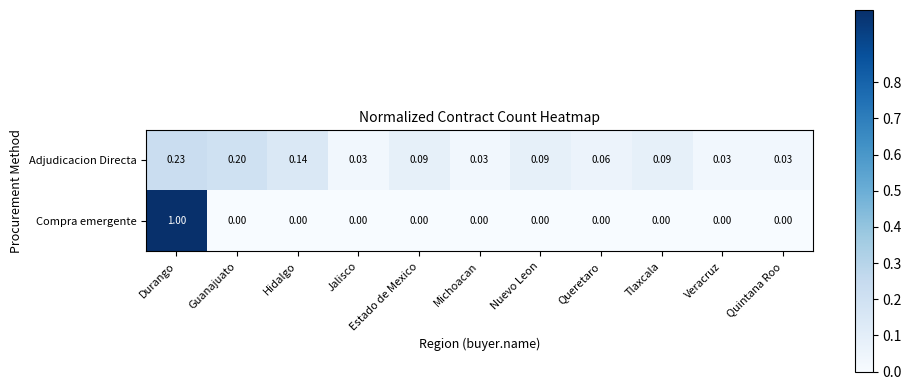

At how many categories does at least one series exceed 0?

11